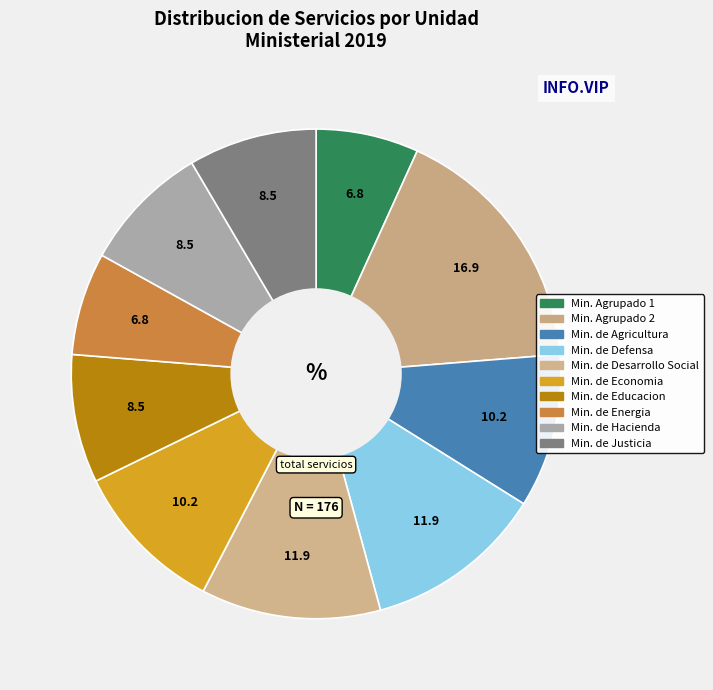

Count the number of slices in the pie.

10